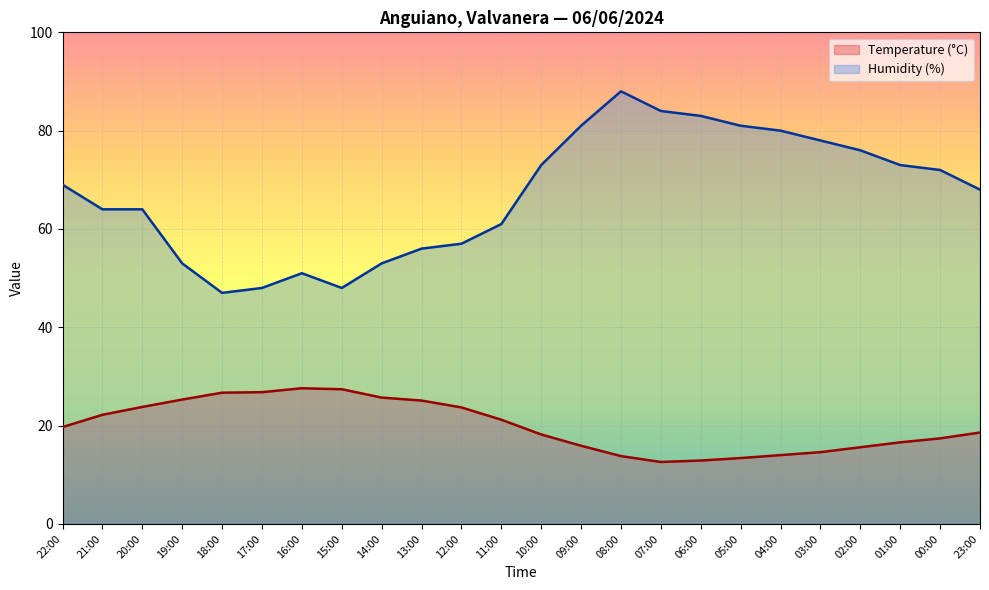

What are all the series names shown in the legend?

Temperature (°C), Humidity (%)